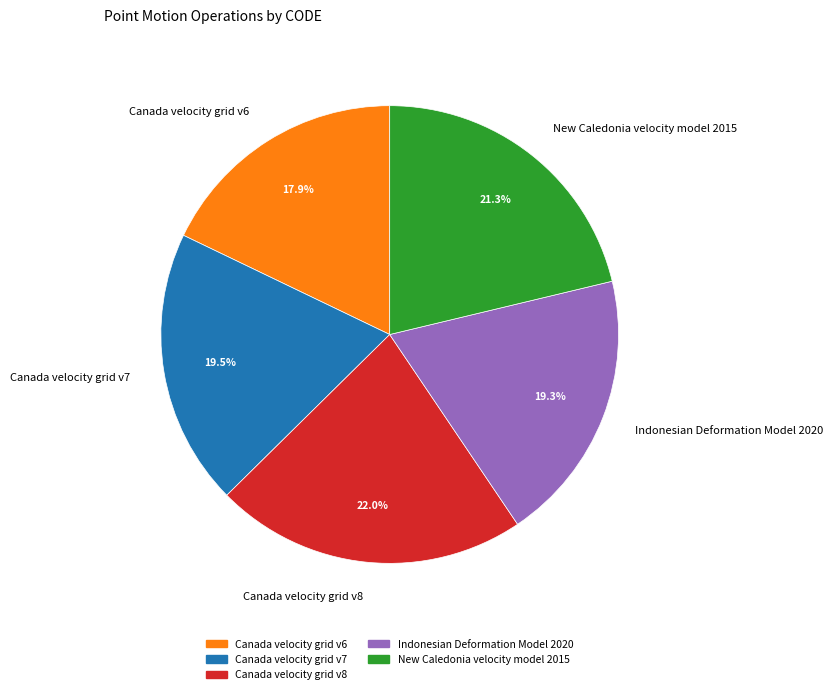

Which has a higher value, Canada velocity grid v6 or Indonesian Deformation Model 2020?

Indonesian Deformation Model 2020